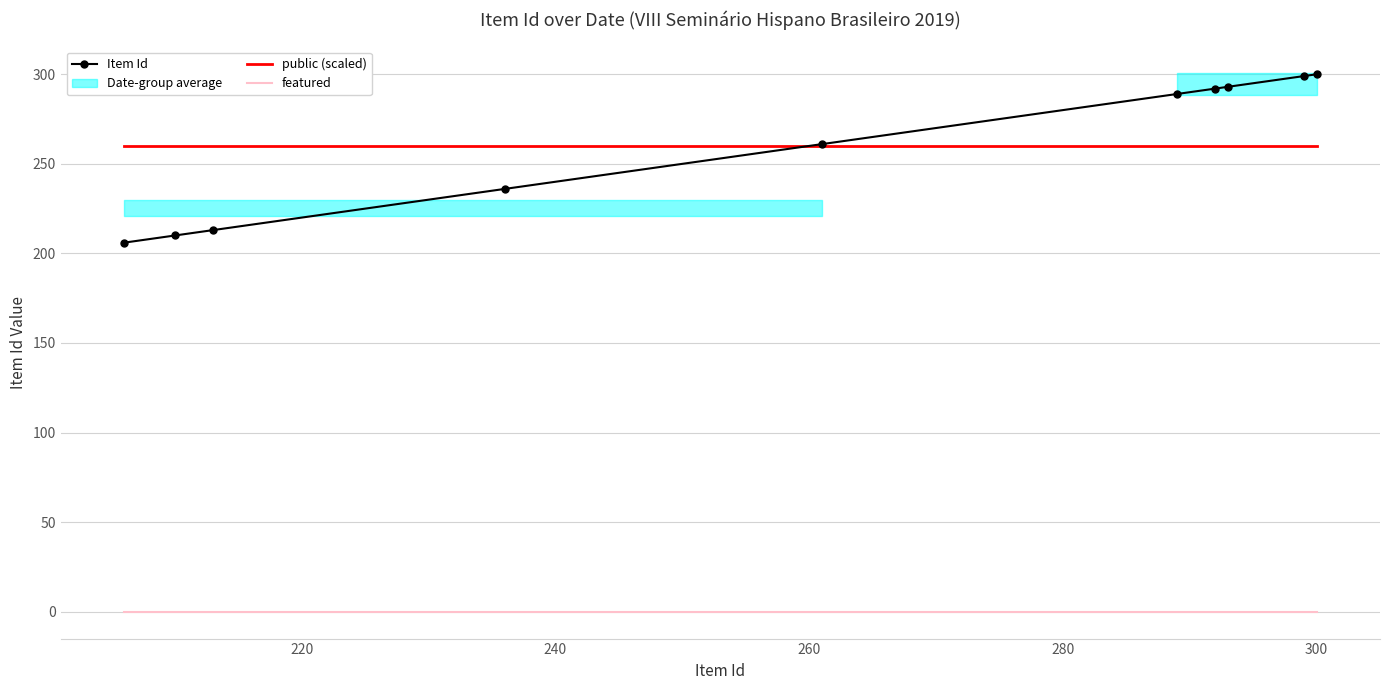

What is the average value of the Item Id series?

259.9